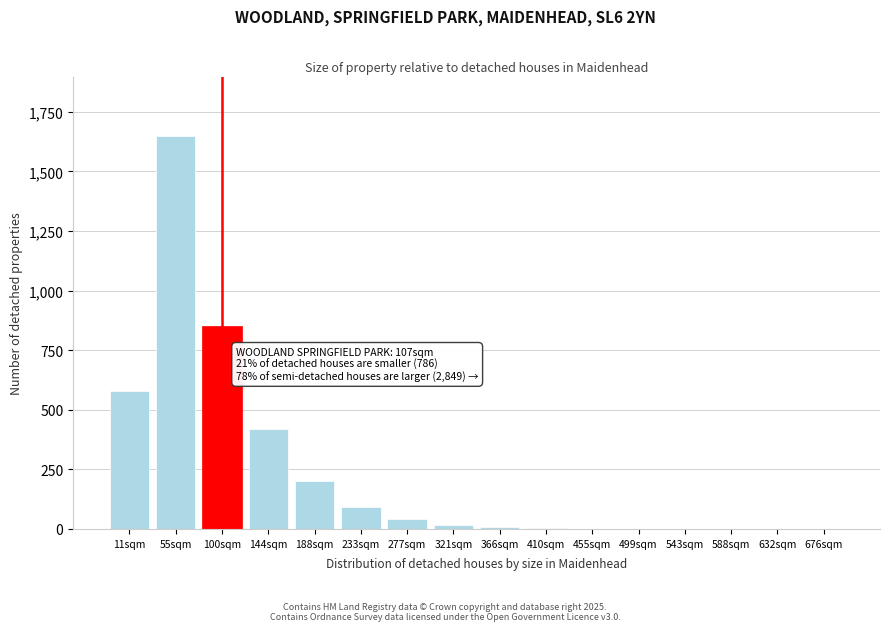

At which label is the value closest to 825?

100sqm